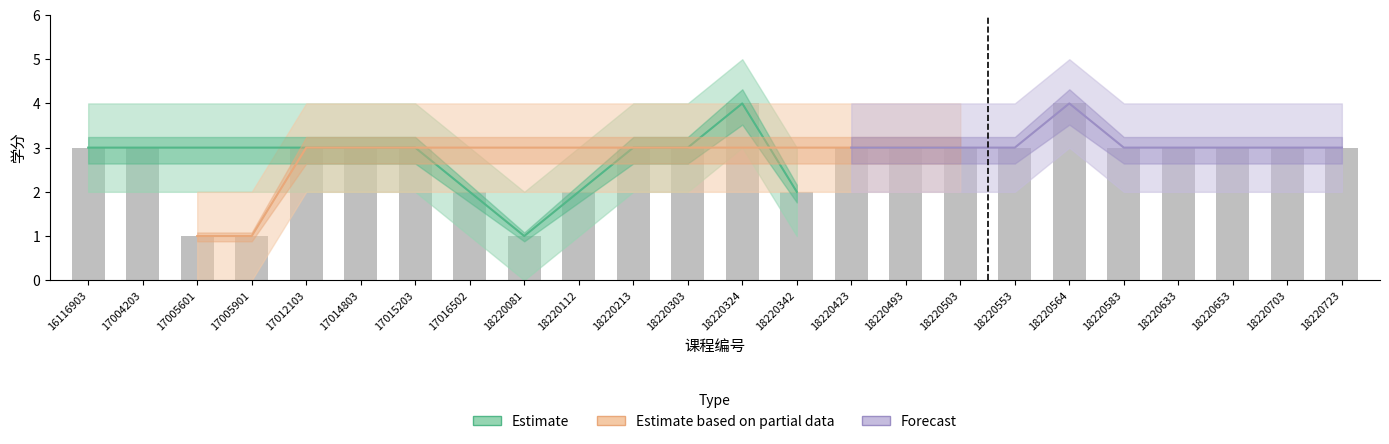

Reading left to right, what are all the values shown in this chart?

学分: 16116903=3	17004203=3	17005601=1	17005901=1	17012103=3	17014803=3	17015203=3	17016502=2	18220081=1	18220112=2	18220213=3	18220303=3	18220324=4	18220342=2	18220423=3	18220493=3	18220503=3	18220553=3	18220564=4	18220583=3	18220633=3	18220653=3	18220703=3	18220723=3
学分上界: 16116903=4	17004203=4	17005601=2	17005901=2	17012103=4	17014803=4	17015203=4	17016502=3	18220081=2	18220112=3	18220213=4	18220303=4	18220324=5	18220342=3	18220423=4	18220493=4	18220503=4	18220553=4	18220564=5	18220583=4	18220633=4	18220653=4	18220703=4	18220723=4
学分下界: 16116903=2	17004203=2	17005601=0	17005901=0	17012103=2	17014803=2	17015203=2	17016502=1	18220081=0	18220112=1	18220213=2	18220303=2	18220324=3	18220342=1	18220423=2	18220493=2	18220503=2	18220553=2	18220564=3	18220583=2	18220633=2	18220653=2	18220703=2	18220723=2